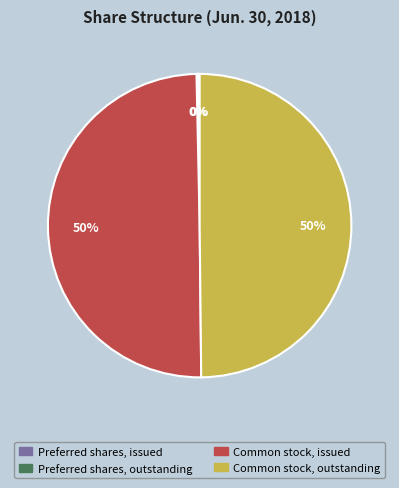

True or false: Common stock, outstanding accounts for 64% of the total.

False